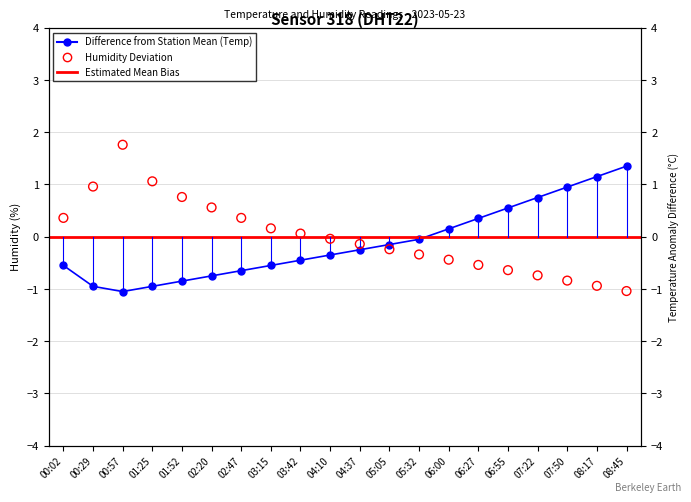

Which series has the largest total across all categories?

humidity